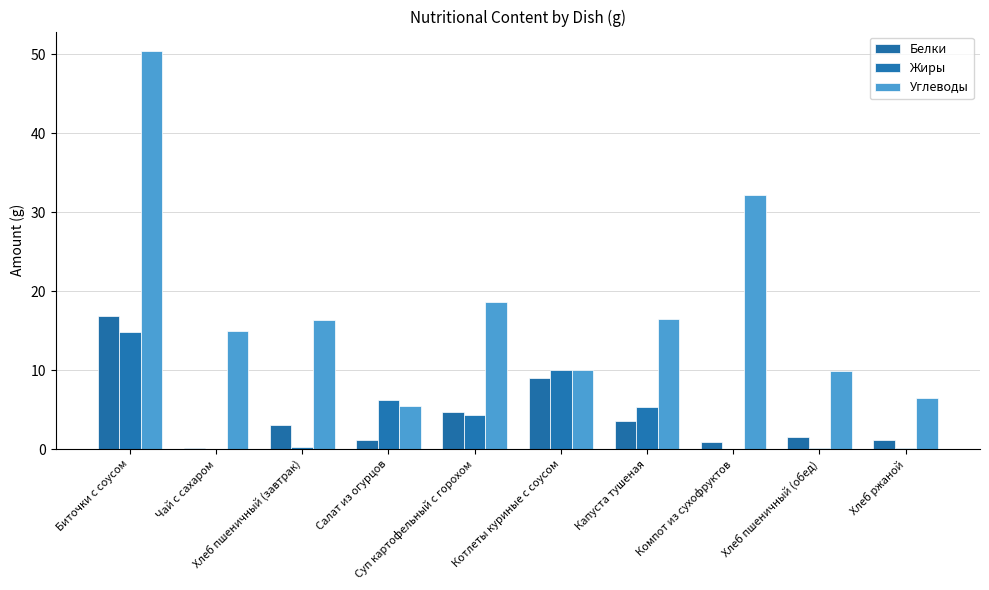

How many groups of bars are there?

10